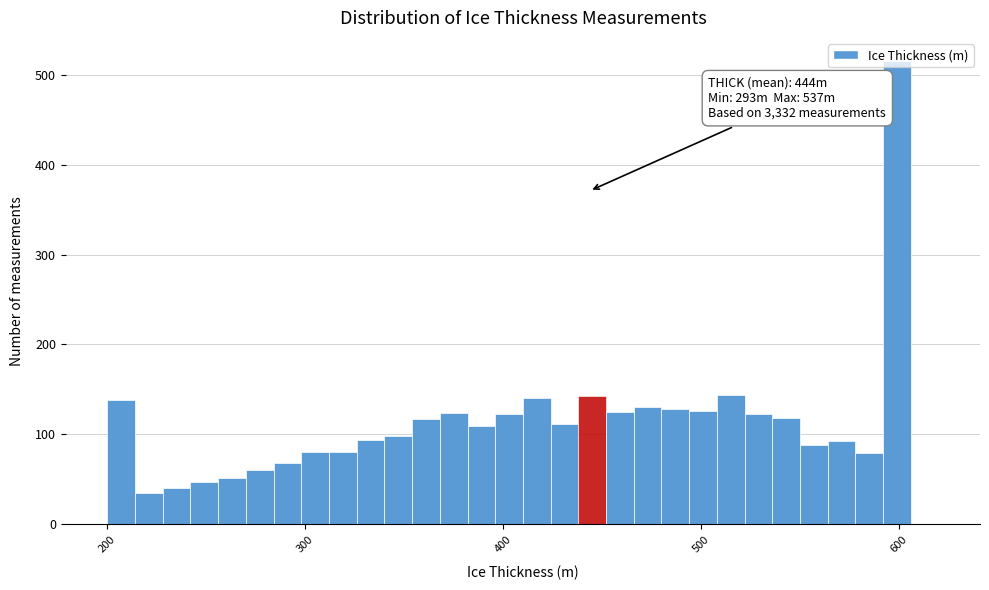

Around what value on the x-axis is the tallest bar? Give the approximate position of its centre, as read against the axis.

600